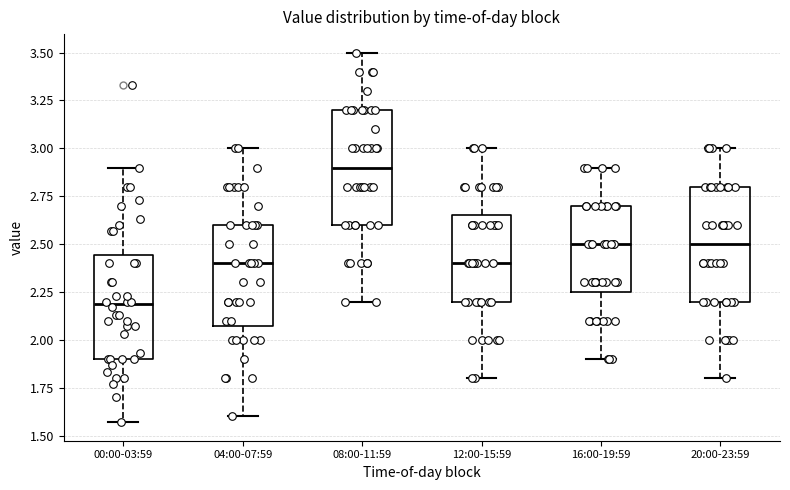

Reading left to right, transcribe this box plot: for each box, give where its median line is, the range the box spans, and where its two whiskers end, as read against the y-axis. The values are not printed on the chart, so give them approximately, as read against the axis.

00:00-03:59: median 2.20, box 1.90 to 2.45, whiskers 1.55 to 2.90
04:00-07:59: median 2.40, box 2.10 to 2.60, whiskers 1.60 to 3.00
08:00-11:59: median 2.90, box 2.60 to 3.20, whiskers 2.20 to 3.50
12:00-15:59: median 2.40, box 2.20 to 2.65, whiskers 1.80 to 3.00
16:00-19:59: median 2.50, box 2.25 to 2.70, whiskers 1.90 to 2.90
20:00-23:59: median 2.50, box 2.20 to 2.80, whiskers 1.80 to 3.00